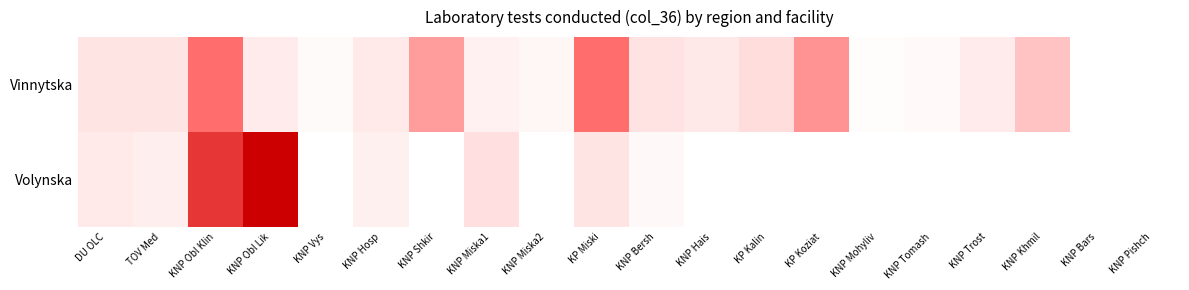

Reading left to right, transcribe all the data shown in this chart.

Vinnytska: DU OLC=40	TOV Med=41	KNP Obl Klin=149	KNP Obl Lik=30	KNP Vys=8	KNP Hosp=33	KNP Shkir=113	KNP Miska1=21	KNP Miska2=14	KP Miski=149	KNP Bersh=42	KNP Hais=35	KP Kalin=51	KP Koziat=120	KNP Mohyliv=5	KNP Tomash=9	KNP Trost=29	KNP Khmil=84	KNP Bars=0	KNP Pishch=0
Volynska: DU OLC=33	TOV Med=25	KNP Obl Klin=191	KNP Obl Lik=232	KNP Vys=0	KNP Hosp=23	KNP Shkir=0	KNP Miska1=48	KNP Miska2=0	KP Miski=41	KNP Bersh=10	KNP Hais=0	KP Kalin=0	KP Koziat=0	KNP Mohyliv=0	KNP Tomash=0	KNP Trost=0	KNP Khmil=0	KNP Bars=0	KNP Pishch=0